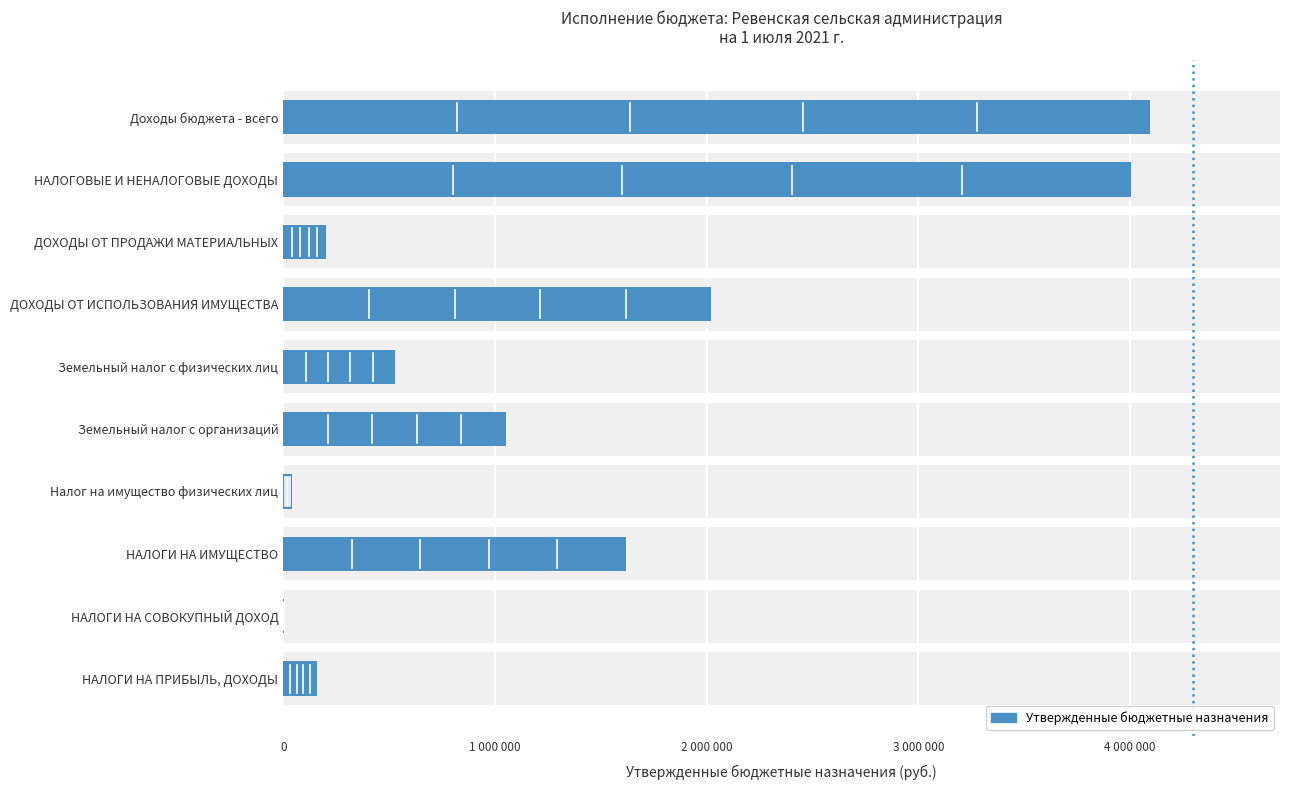

The chart shows a value of 1832940 at Доходы бюджета - всего. True or false?

False